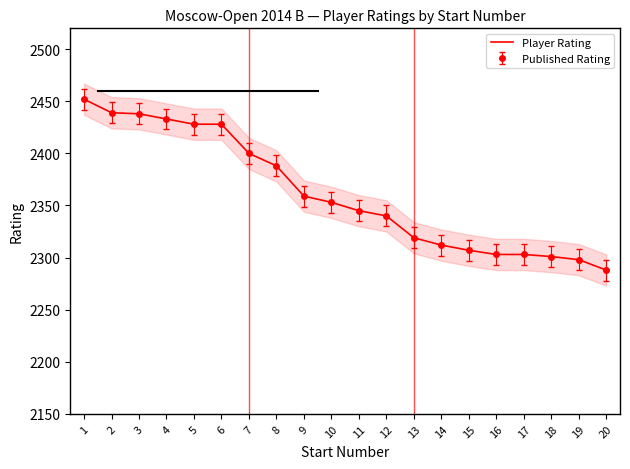

Does the chart have visible grid lines?

No